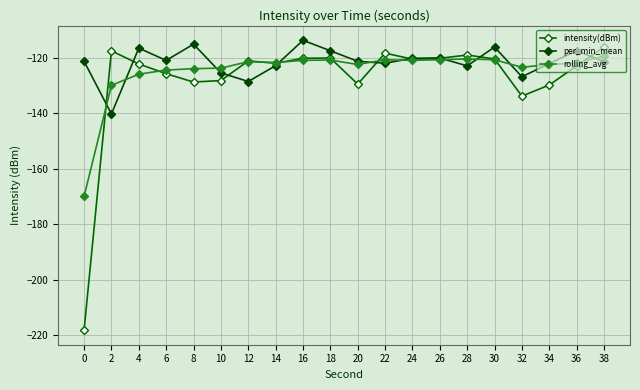

Between which two adjacent categories do per_min_mean and intensity(dBm) first intersect?

0 and 2